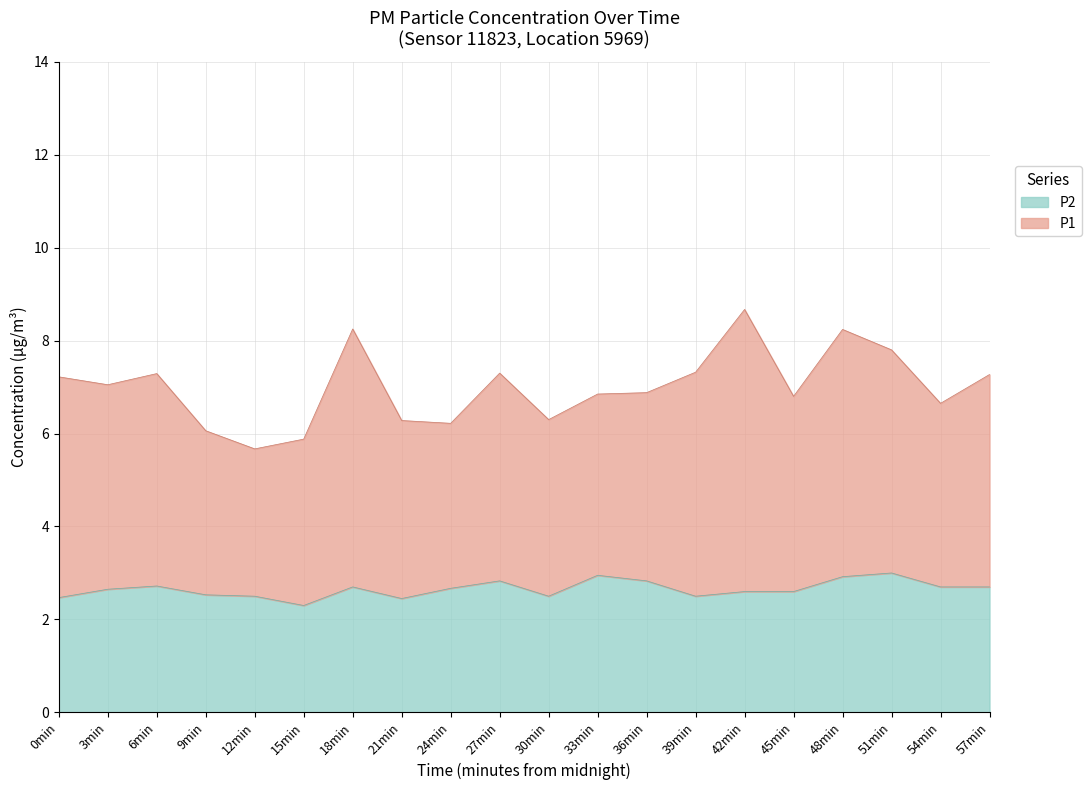

Is it true that P2 equals 1.4 at 0min?

False